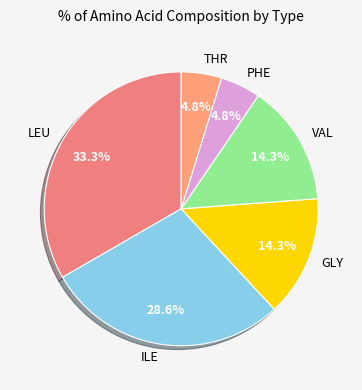

Does PHE represent more than half of the total?

No